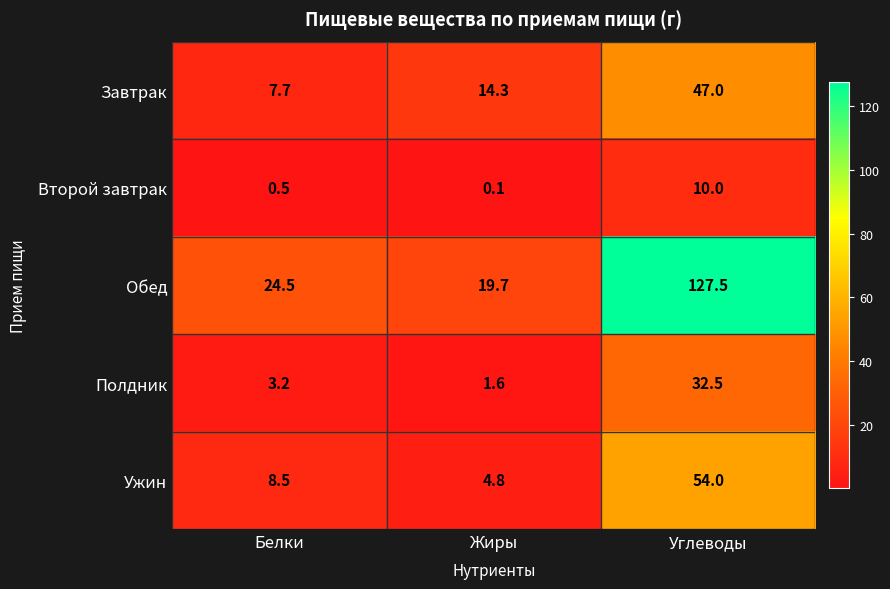

What is the lowest value of the Полдник series?

1.6